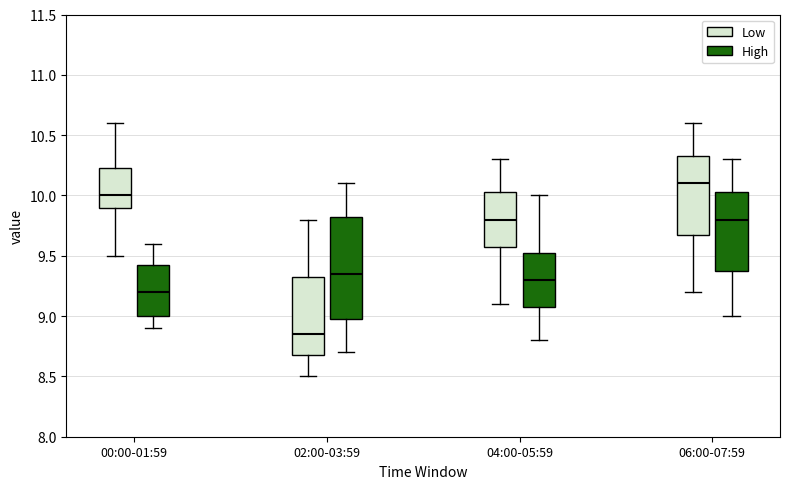

Which box has the lowest median line?

02:00-03:59 (Low)